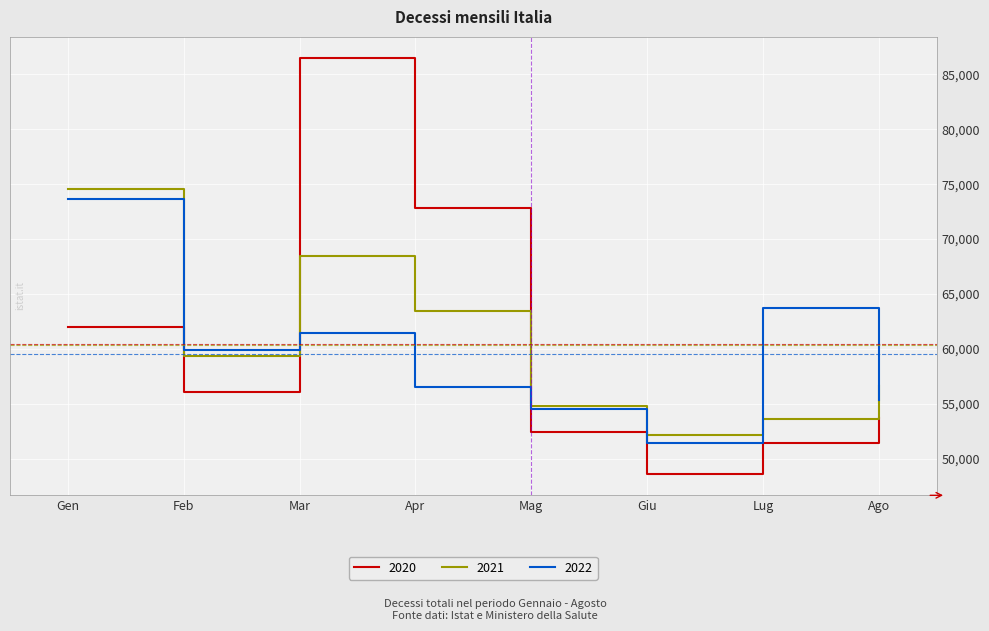

How many interior local peaks does the 2020 series have?

1